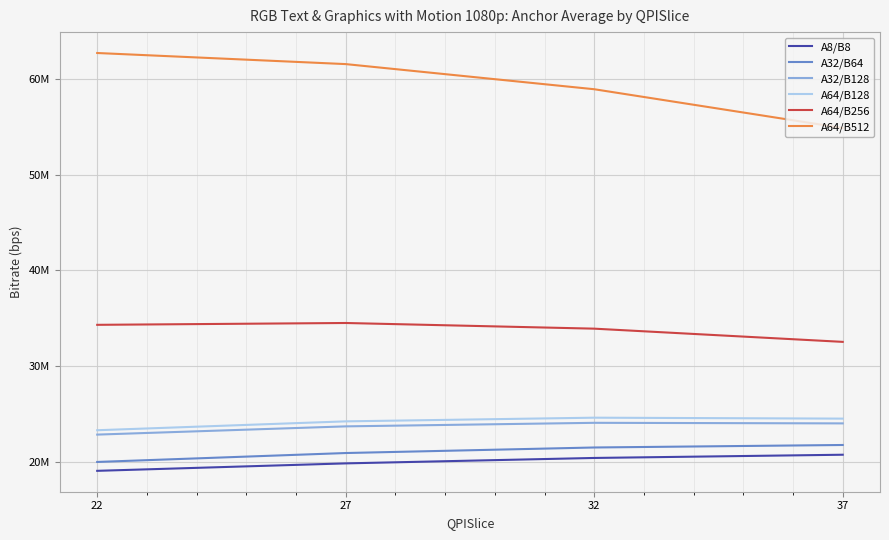

At 27, list the series in order from largest to smallest.

A64/B512, A64/B256, A64/B128, A32/B128, A32/B64, A8/B8